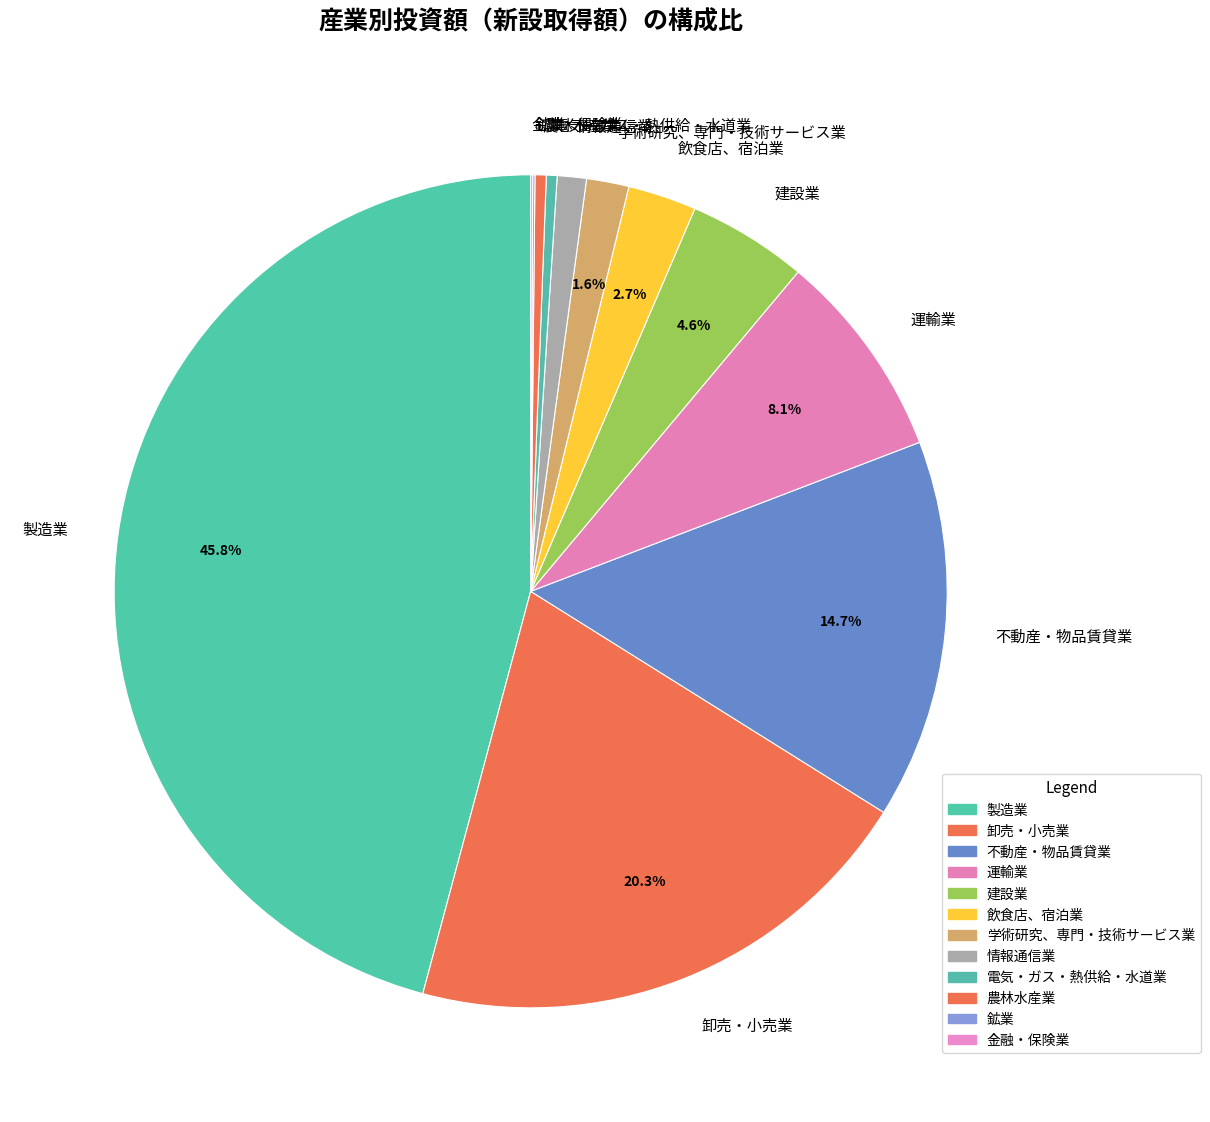

Is there a majority slice in this chart?

No